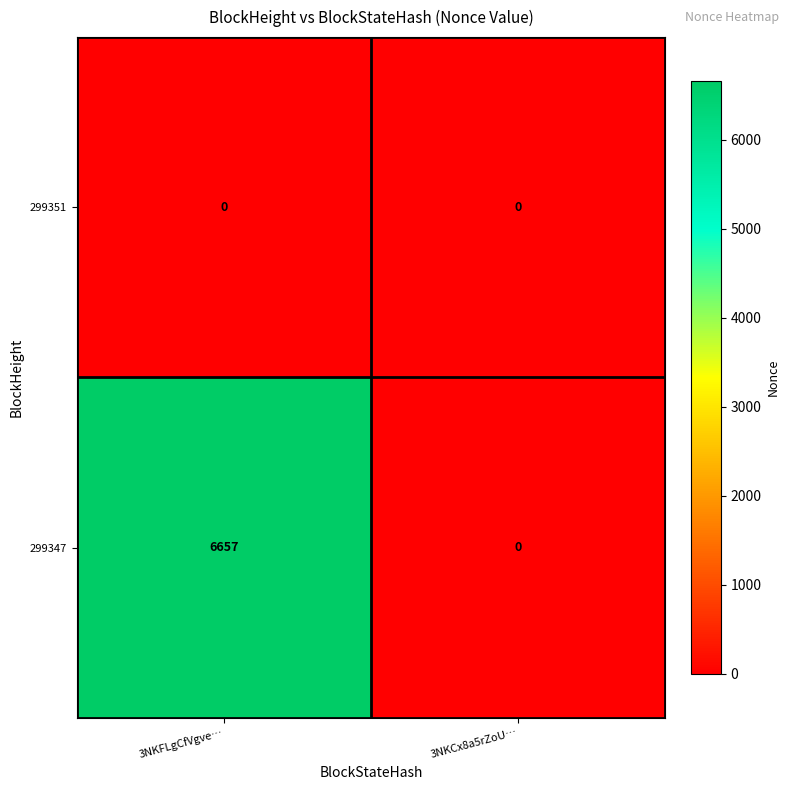

Which series has the widest spread of values?

299347